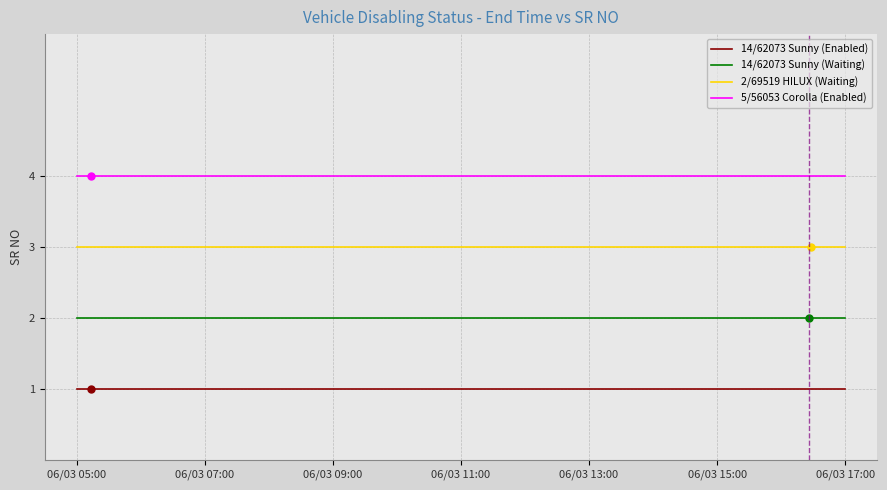

What is the difference between the highest and lowest values at 06/03 05:00?

3